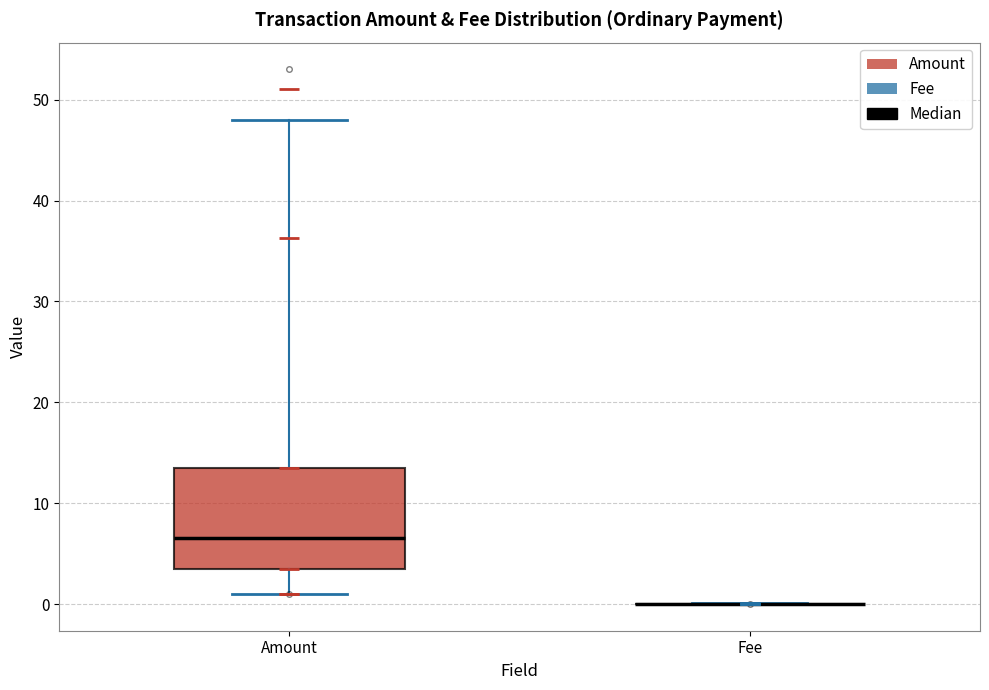

Reading left to right, transcribe this box plot: for each box, give where its median line is, the range the box spans, and where its two whiskers end, as read against the y-axis. The values are not printed on the chart, so give them approximately, as read against the axis.

Amount: median 7, box 4 to 14, whiskers 1 to 48
Fee: box collapsed to a line at 0, whiskers 0 to 0